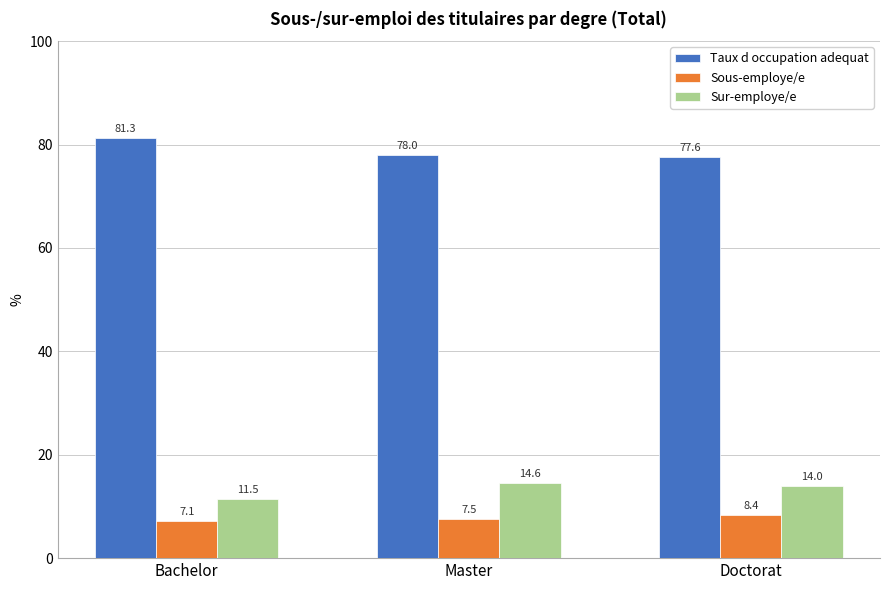

List the series in order of their peak value, lowest first.

Sous-employe/e, Sur-employe/e, Taux d occupation adequat